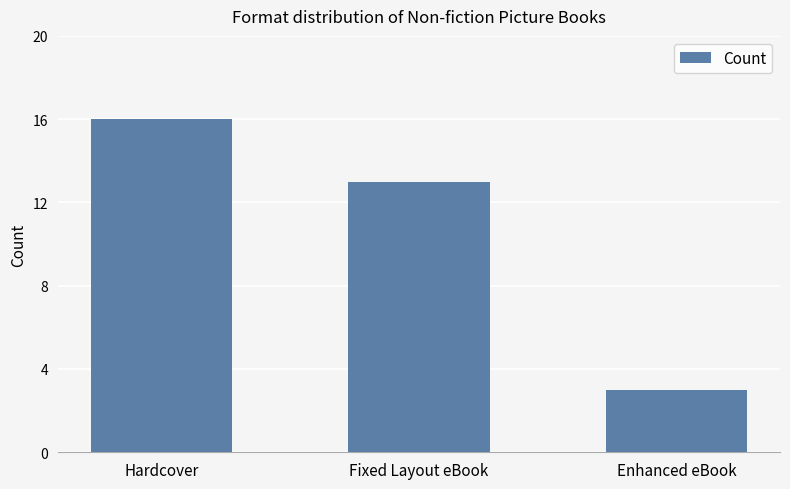

List the labels in order of value, largest first.

Hardcover, Fixed Layout eBook, Enhanced eBook